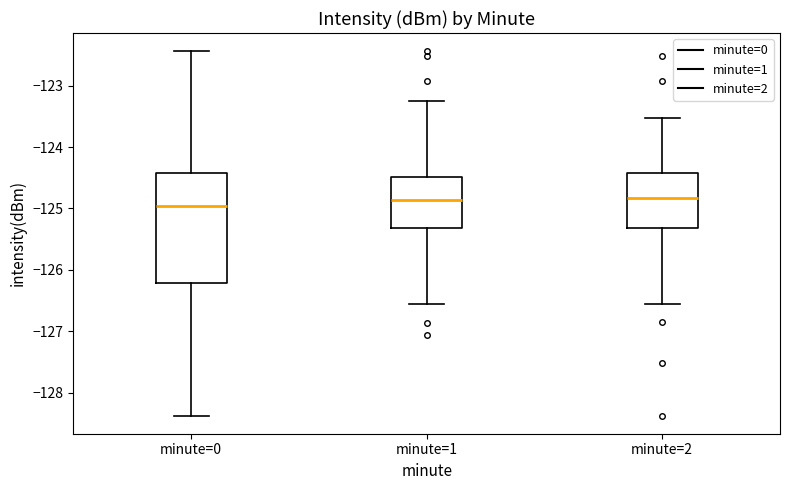

Reading left to right, read every box against the y-axis: the position of its median line, the range the box covers, and the ends of its whiskers. The values are not printed on the chart, so give them approximately, as read against the axis.

minute=0: median -125.0, box -126.2 to -124.4, whiskers -128.4 to -122.4
minute=1: median -124.9, box -125.3 to -124.5, whiskers -126.5 to -123.3
minute=2: median -124.8, box -125.3 to -124.4, whiskers -126.5 to -123.5